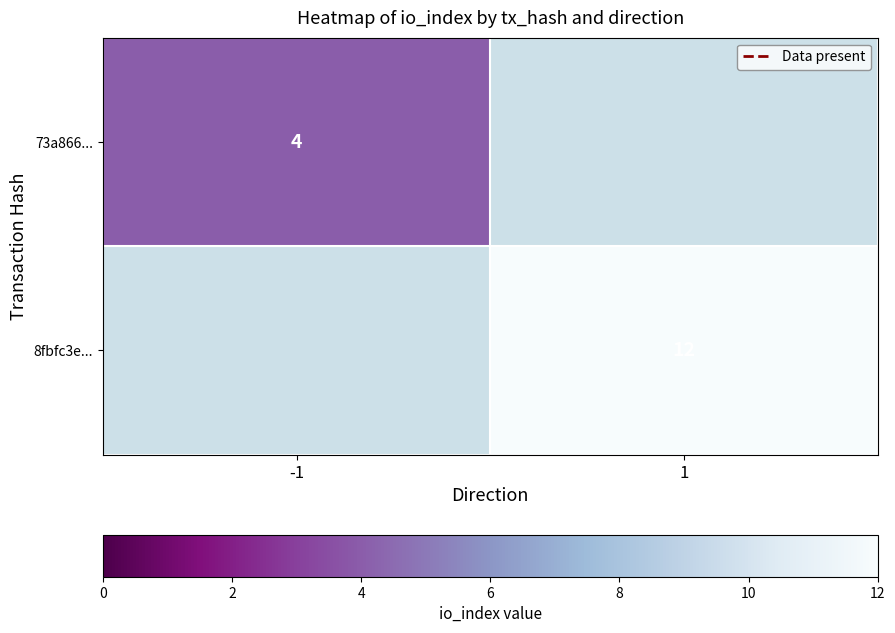

Between -1 and 1, which is larger?

1